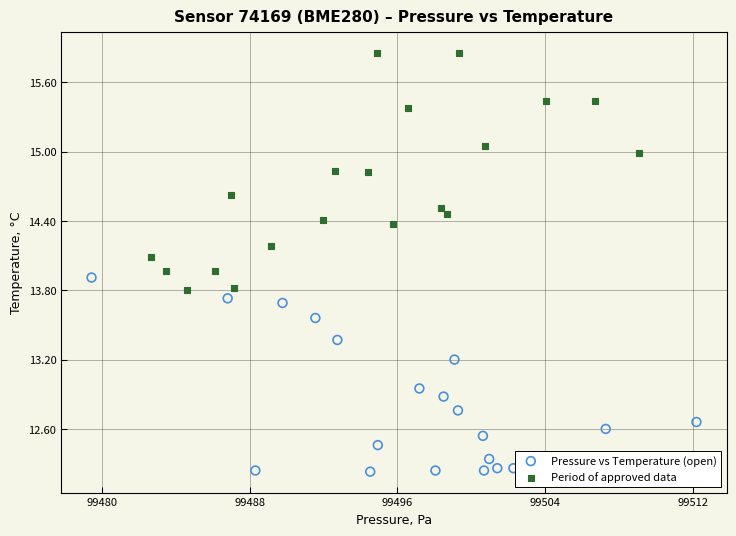

Which series has the largest Y range (max minus min)?

Period of approved data